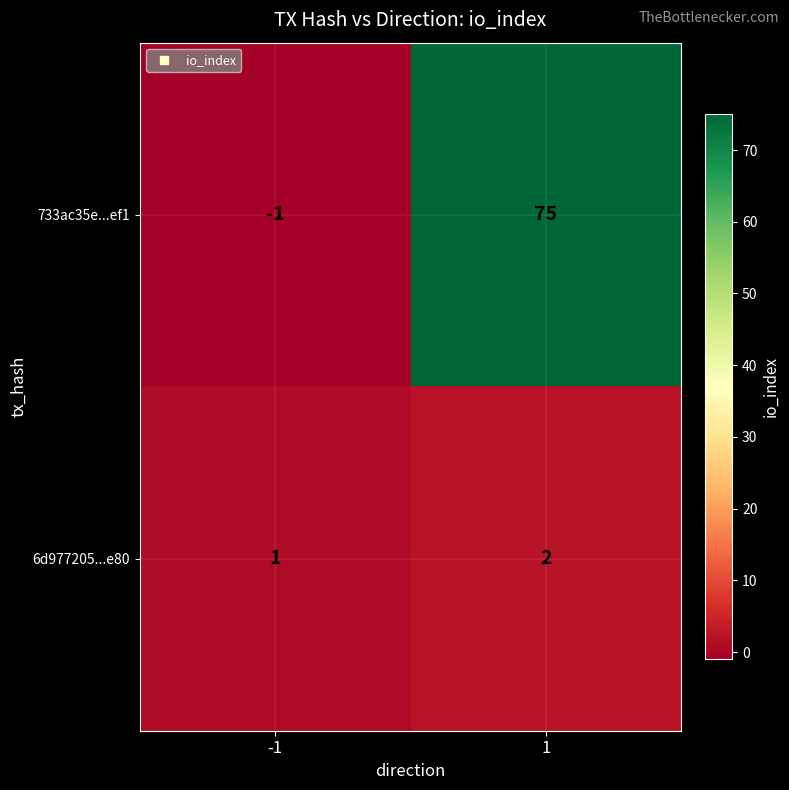

Is the value of 6d977205...e80 at 1 greater than the value of 733ac35e...ef1 at -1?

Yes